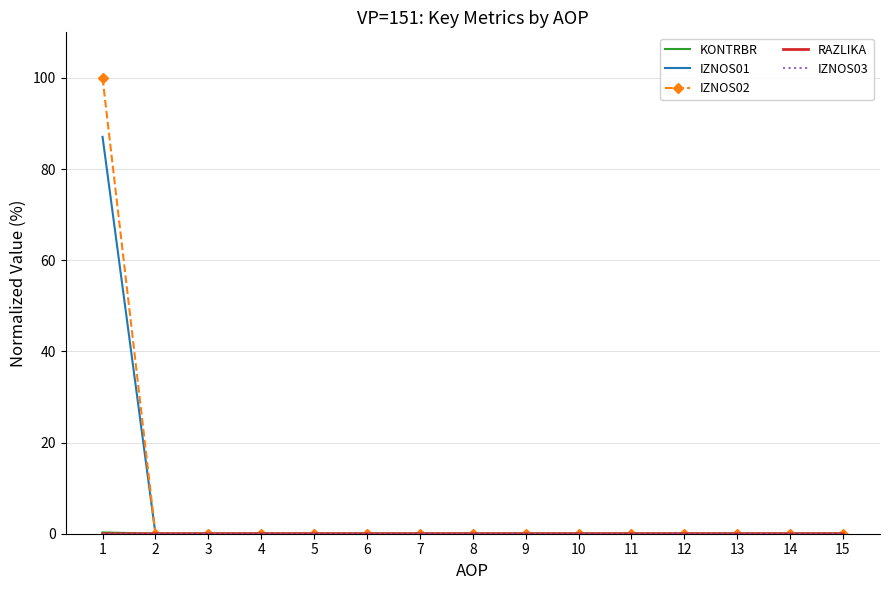

True or false: IZNOS02 and IZNOS03 cross at least once.

False